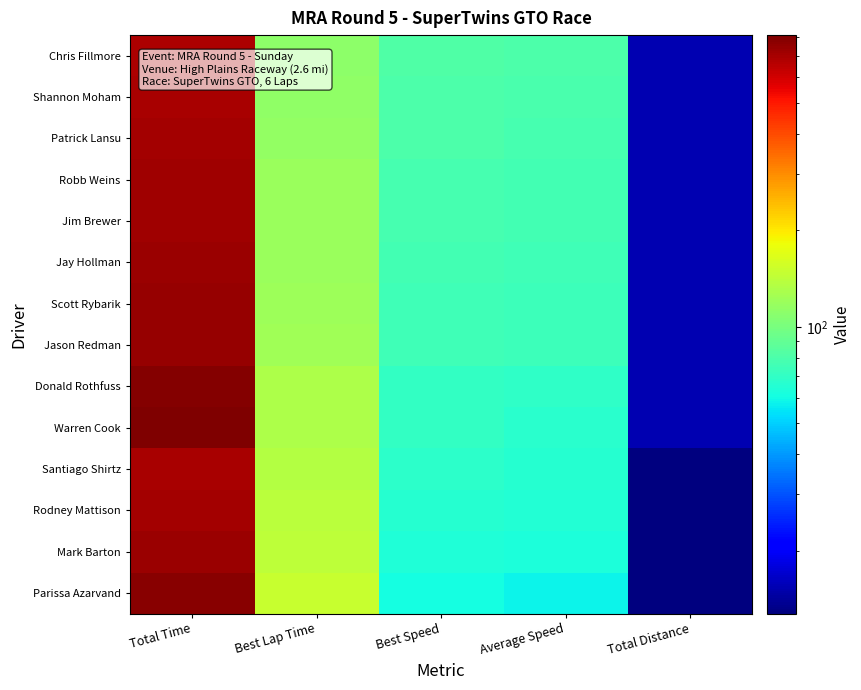

Which series has the largest total across all categories?

Warren Cook